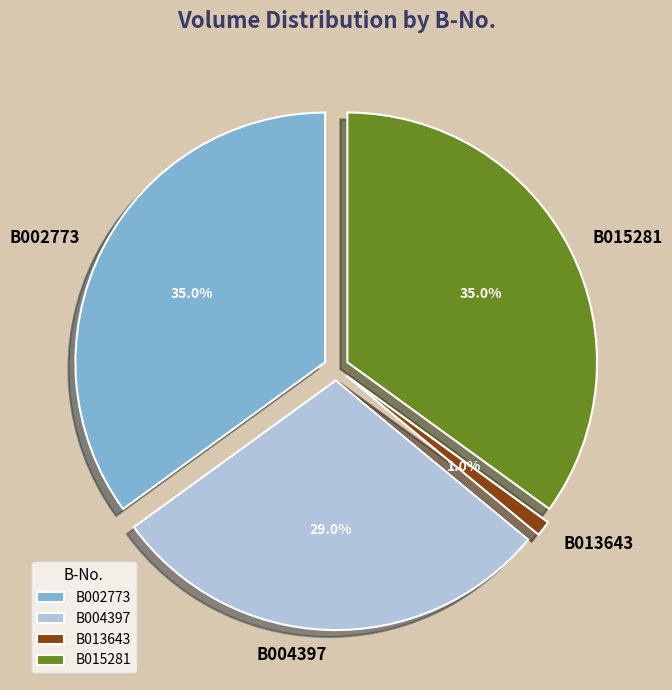

The B002773 slice represents 27% of the pie. True or false?

False